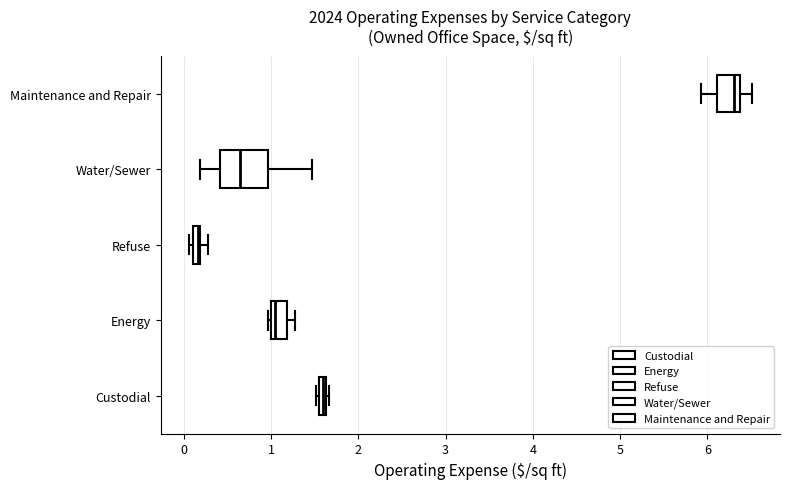

Where is the left edge of the box for Custodial on the x-axis? The values are not printed on the chart, so give them approximately, as read against the axis.

1.5